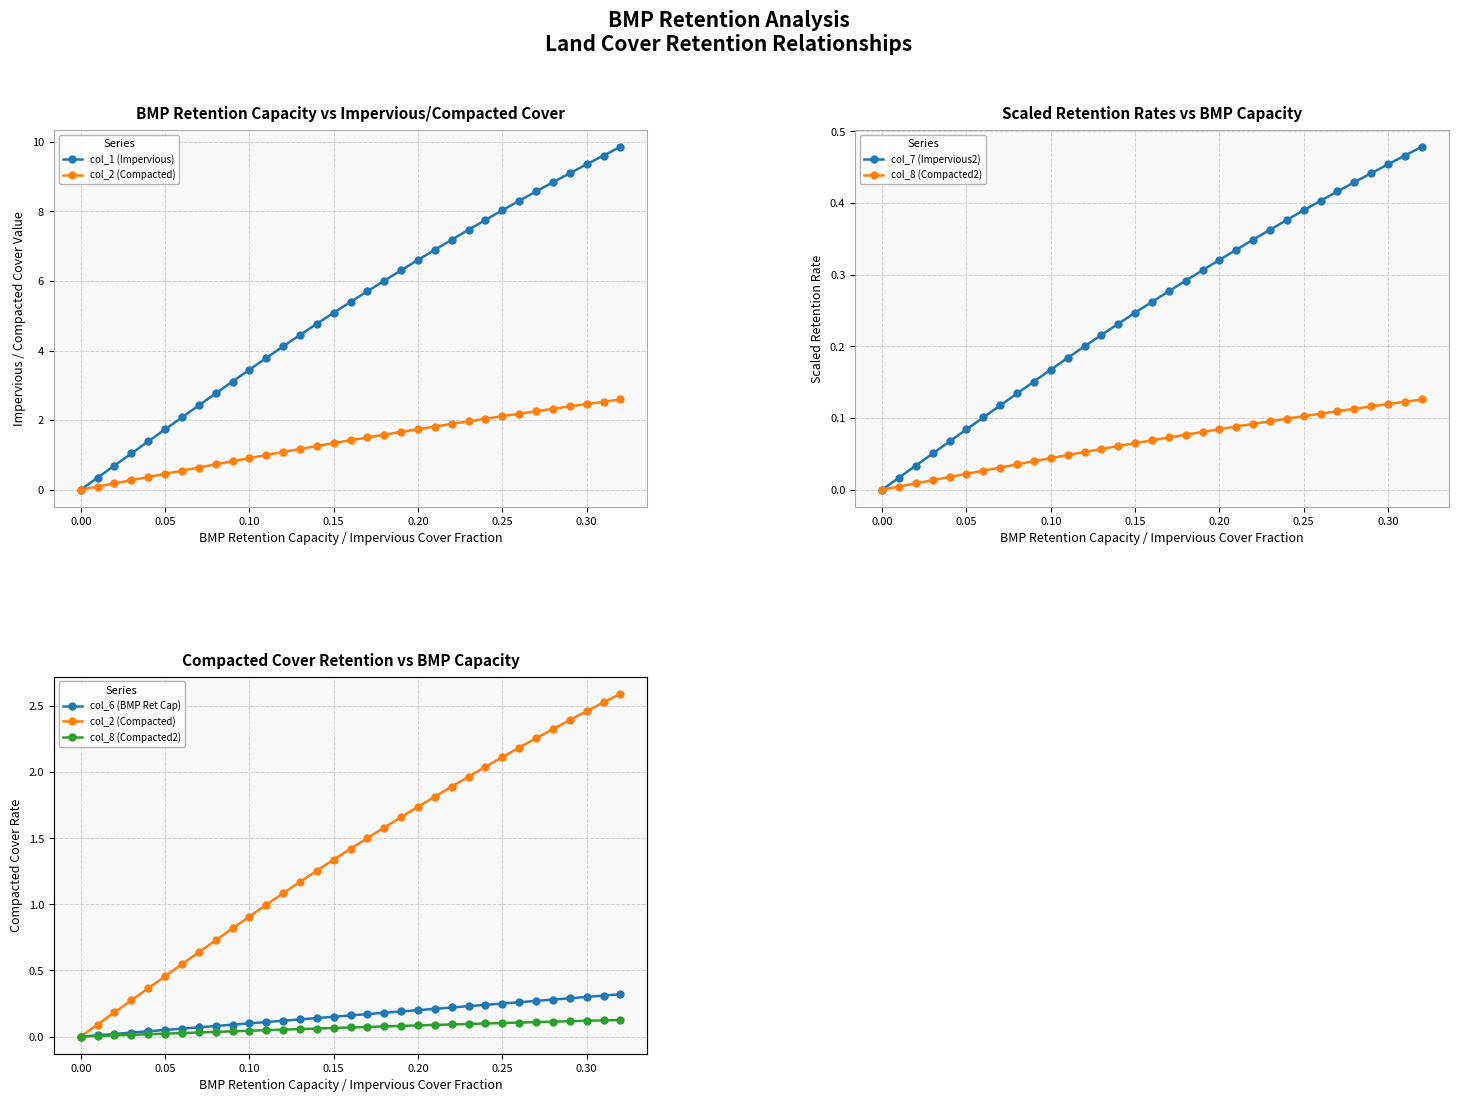

Rank the series by their maximum value, from highest to lowest.

col_1 (Impervious), col_2 (Compacted), col_7 (Impervious2), col_6 (BMP Ret Cap), col_8 (Compacted2)